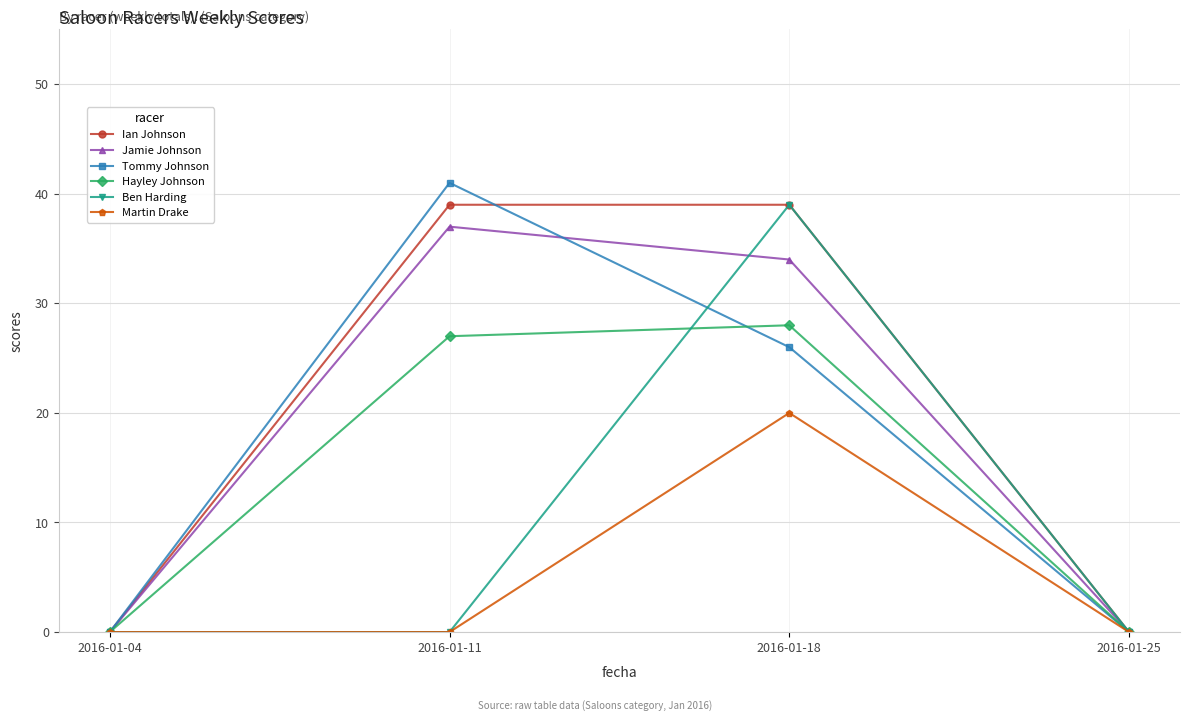

Is this an area chart (filled region under the line)?

No